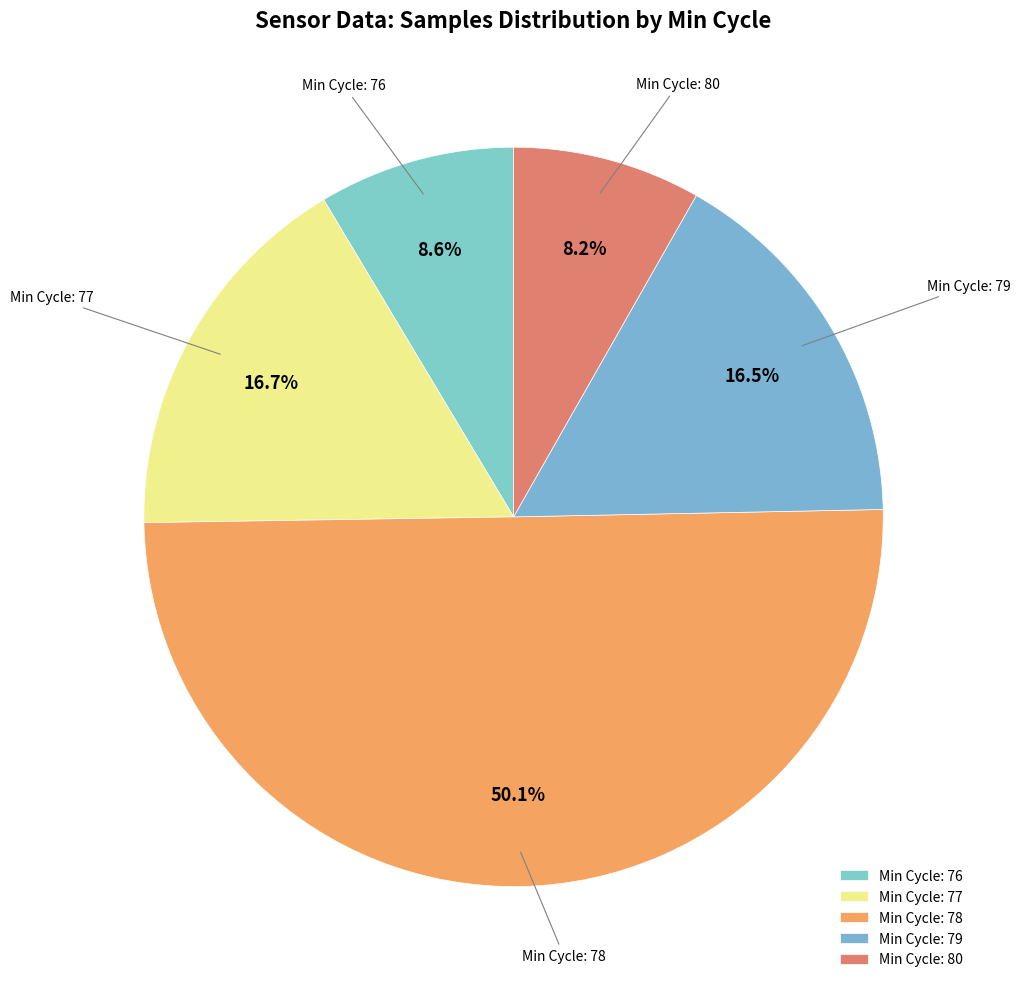

How many segments does this pie chart have?

5